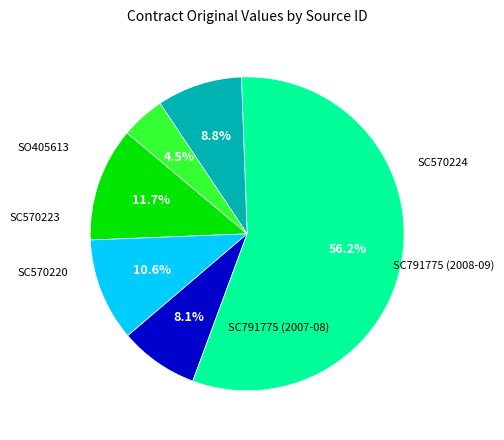

Is there a majority slice in this chart?

Yes